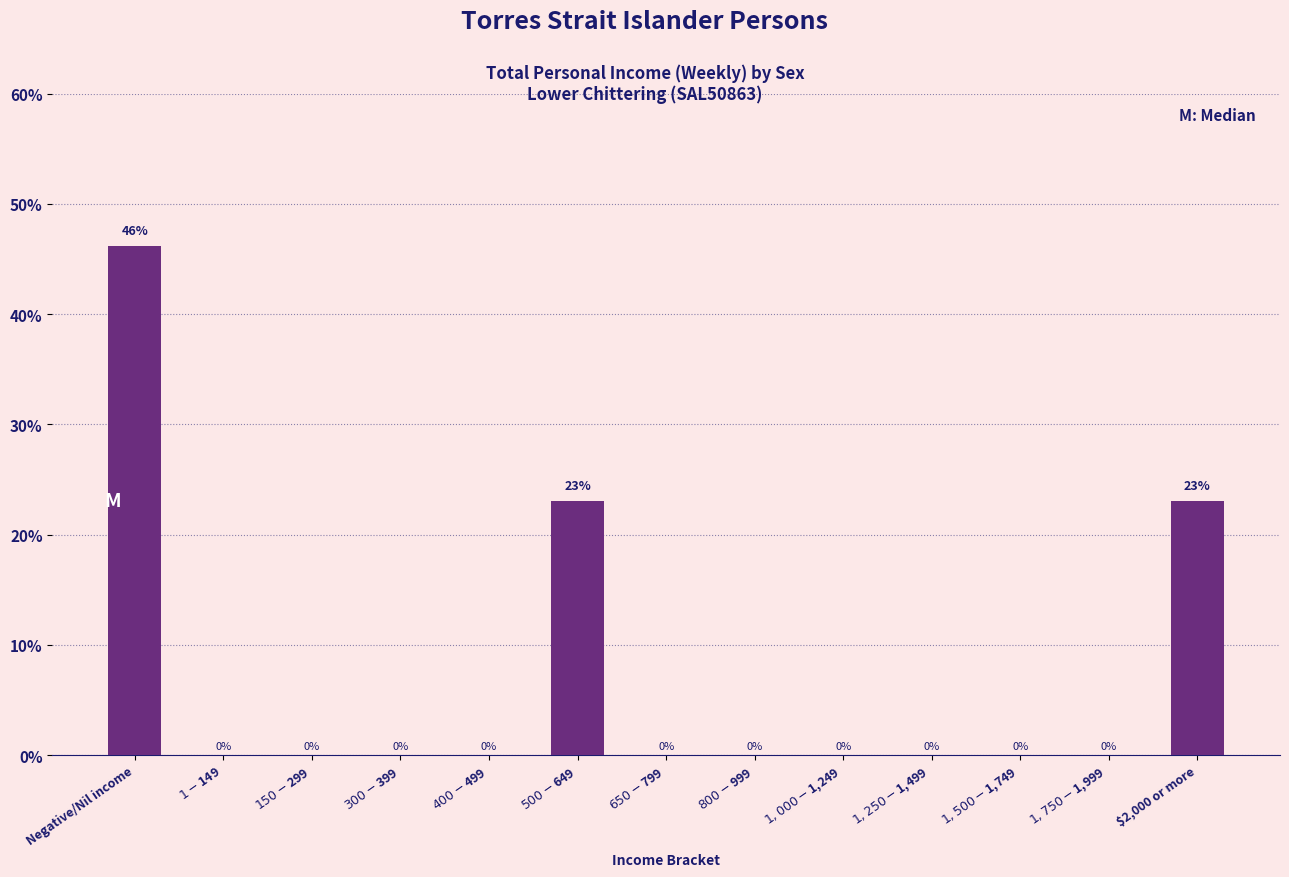

At which category does the chart reach its peak across all series?

Negative/Nil income